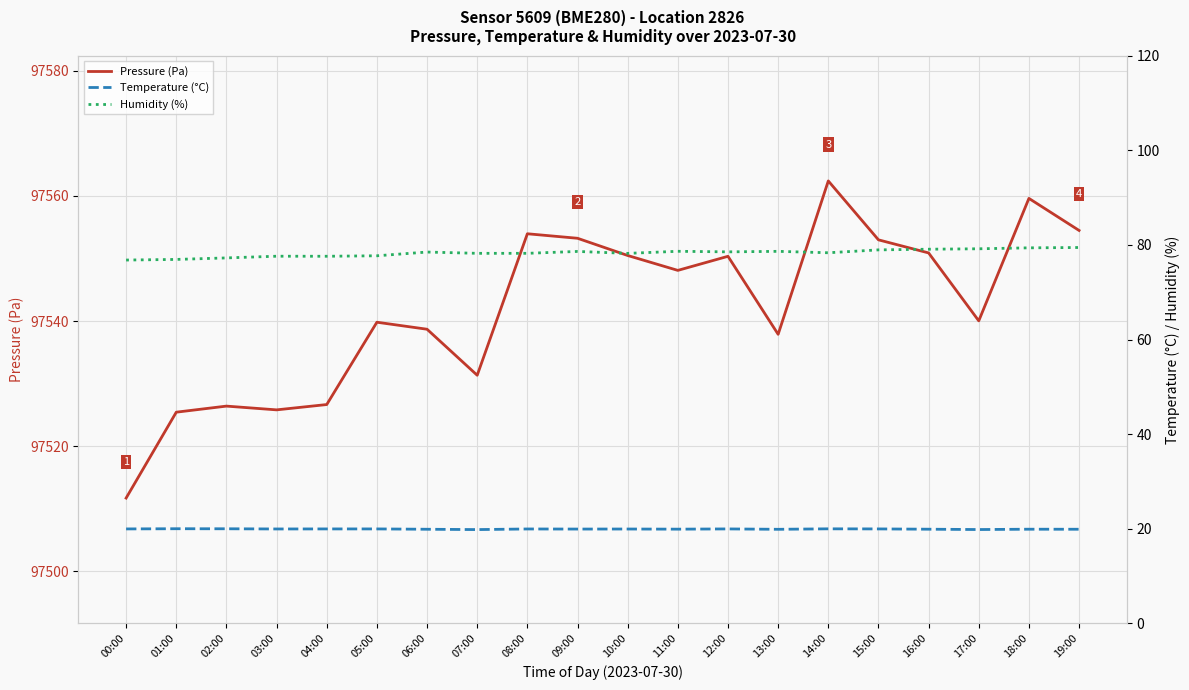

What is the value of the Temperature (°C) point at the 11th from the left?

19.9